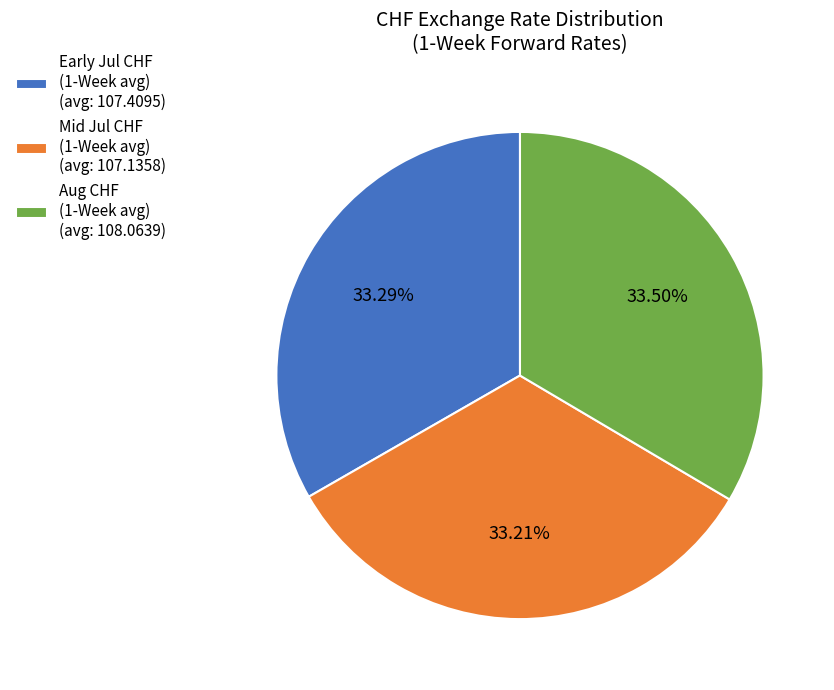

Count the number of slices in the pie.

3